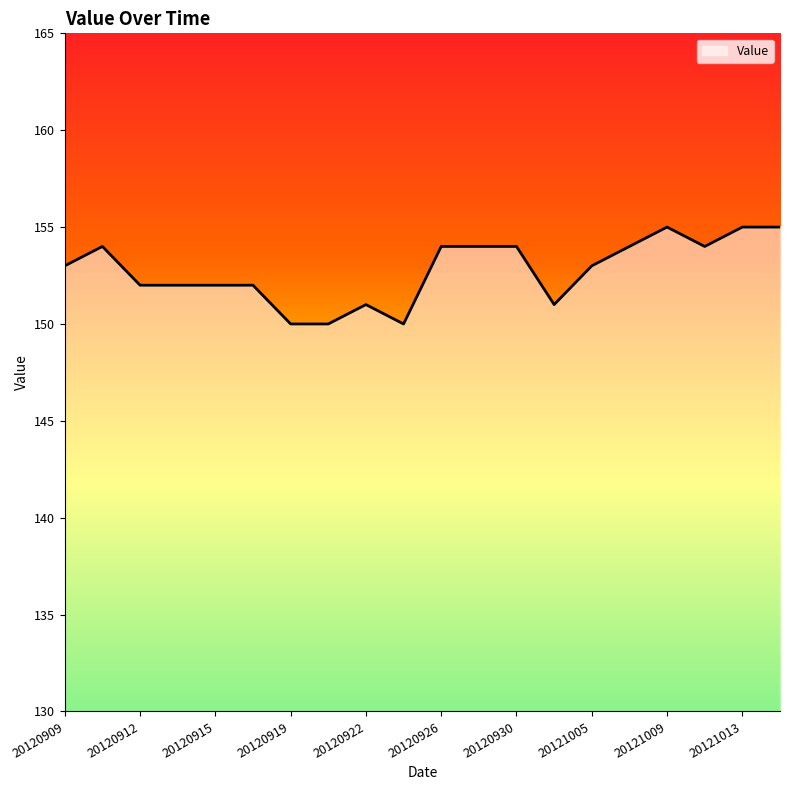

What is the minimum value shown in the chart?

150